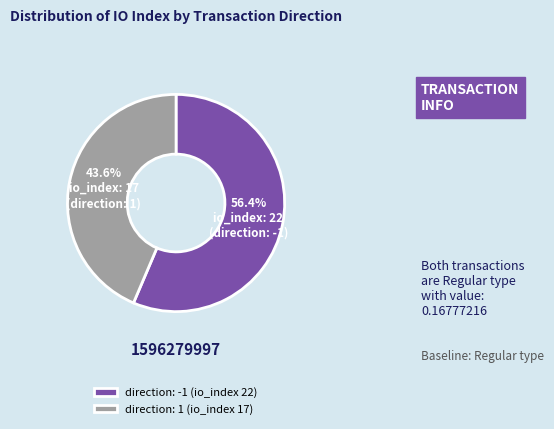

Does direction: -1 (io_index 22) represent more than half of the total?

Yes